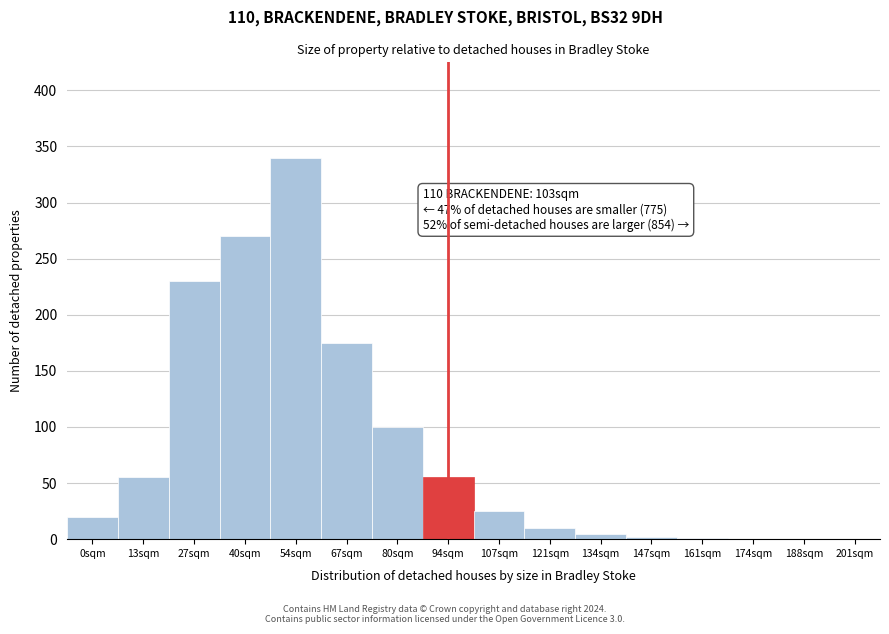

Which has a higher value, 201sqm or 54sqm?

54sqm